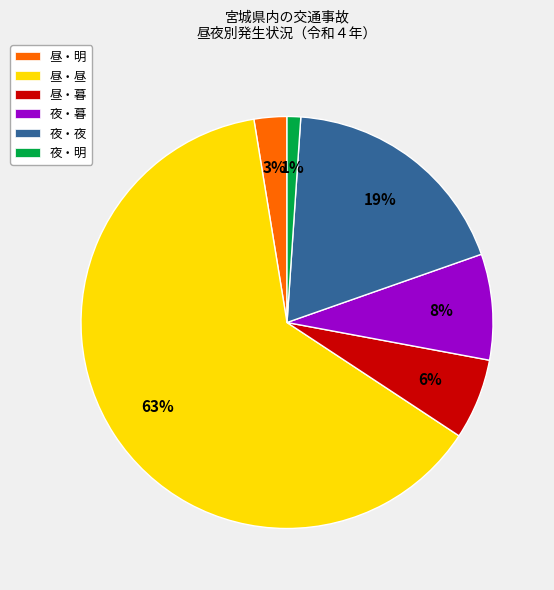

To the nearest percent, what is the difference between the largest and smallest slice percentages?

62%